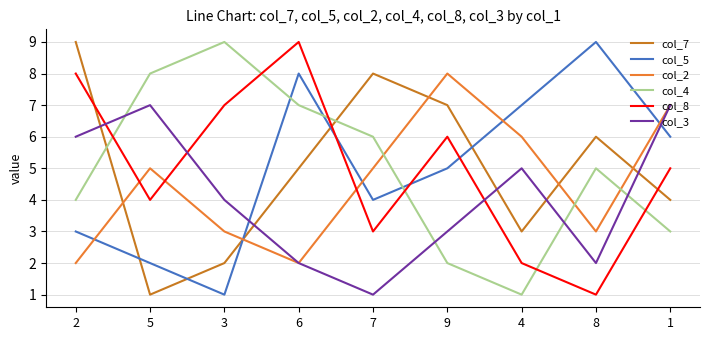

How many values in the col_4 series are below 5?

4